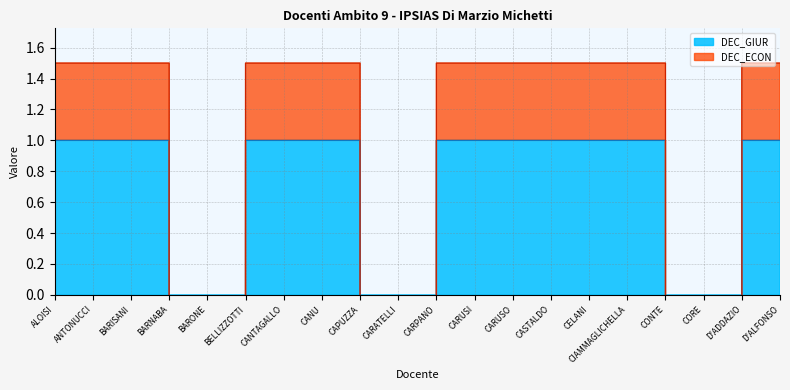

True or false: DEC_ECON and DEC_GIUR intersect in this chart.

False